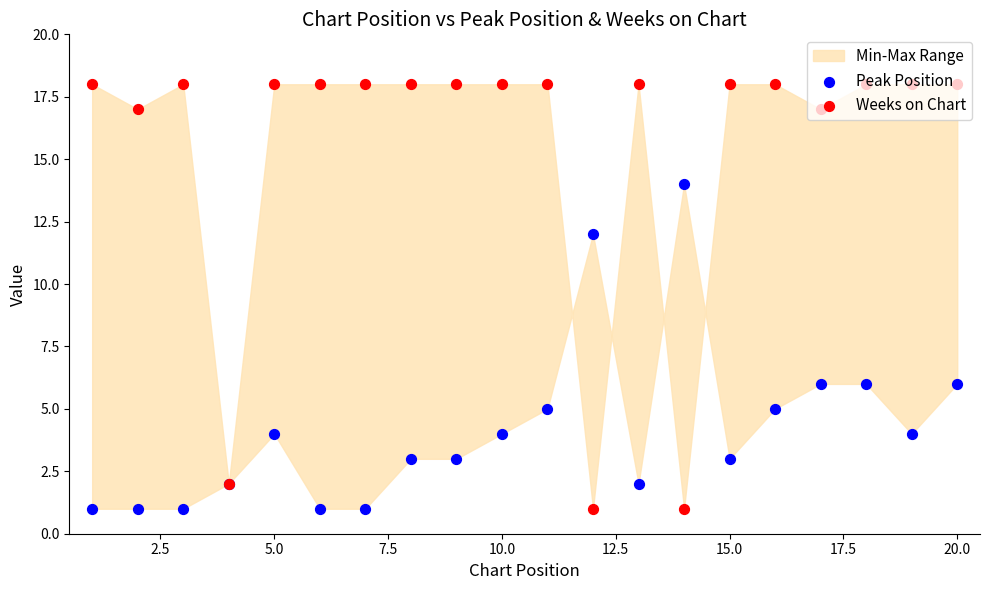

Is the value of Weeks on Chart at 17.5 greater than the value of Peak Position at 20.0?

Yes